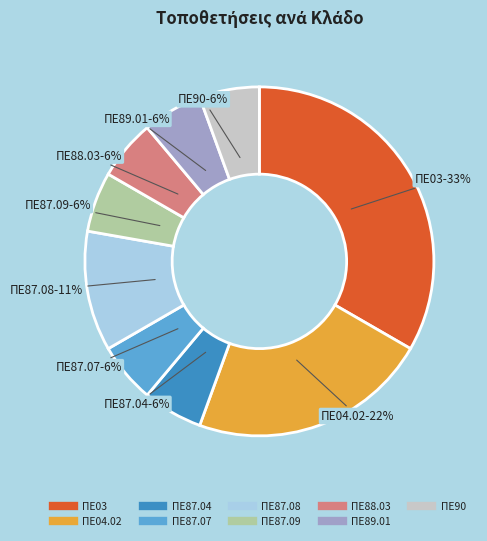

To the nearest percent, what is the average slice percentage?

11%